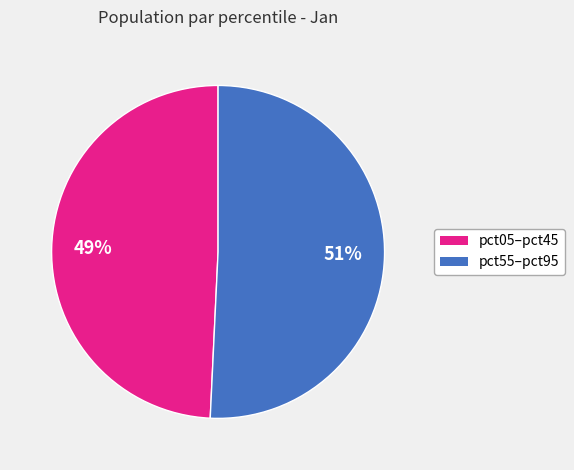

To the nearest percent, what is the average slice percentage?

50%